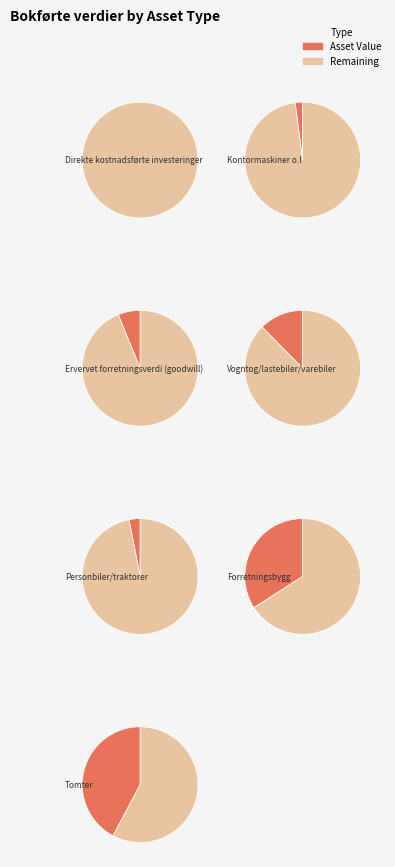

To the nearest percent, what portion does 3 represent?

12%